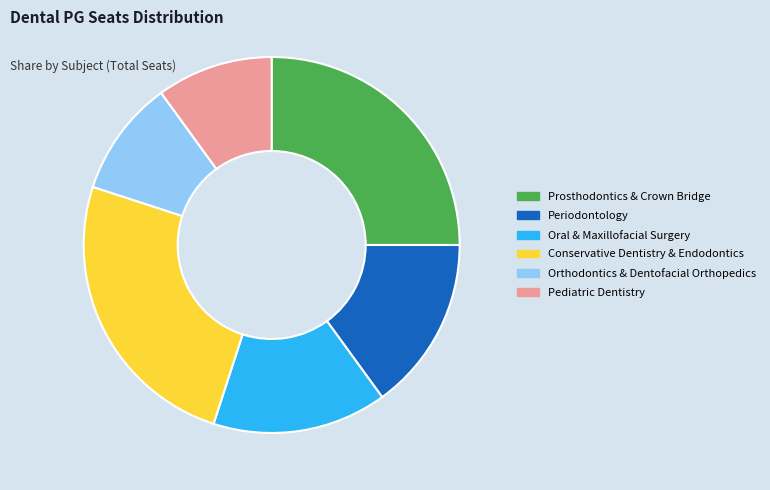

The Pediatric Dentistry slice represents 10% of the pie. True or false?

True